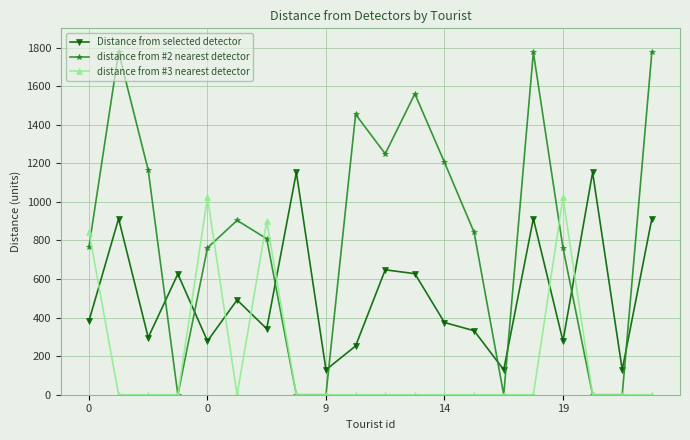

How many interior local valleys does the Distance from selected detector series have?

7